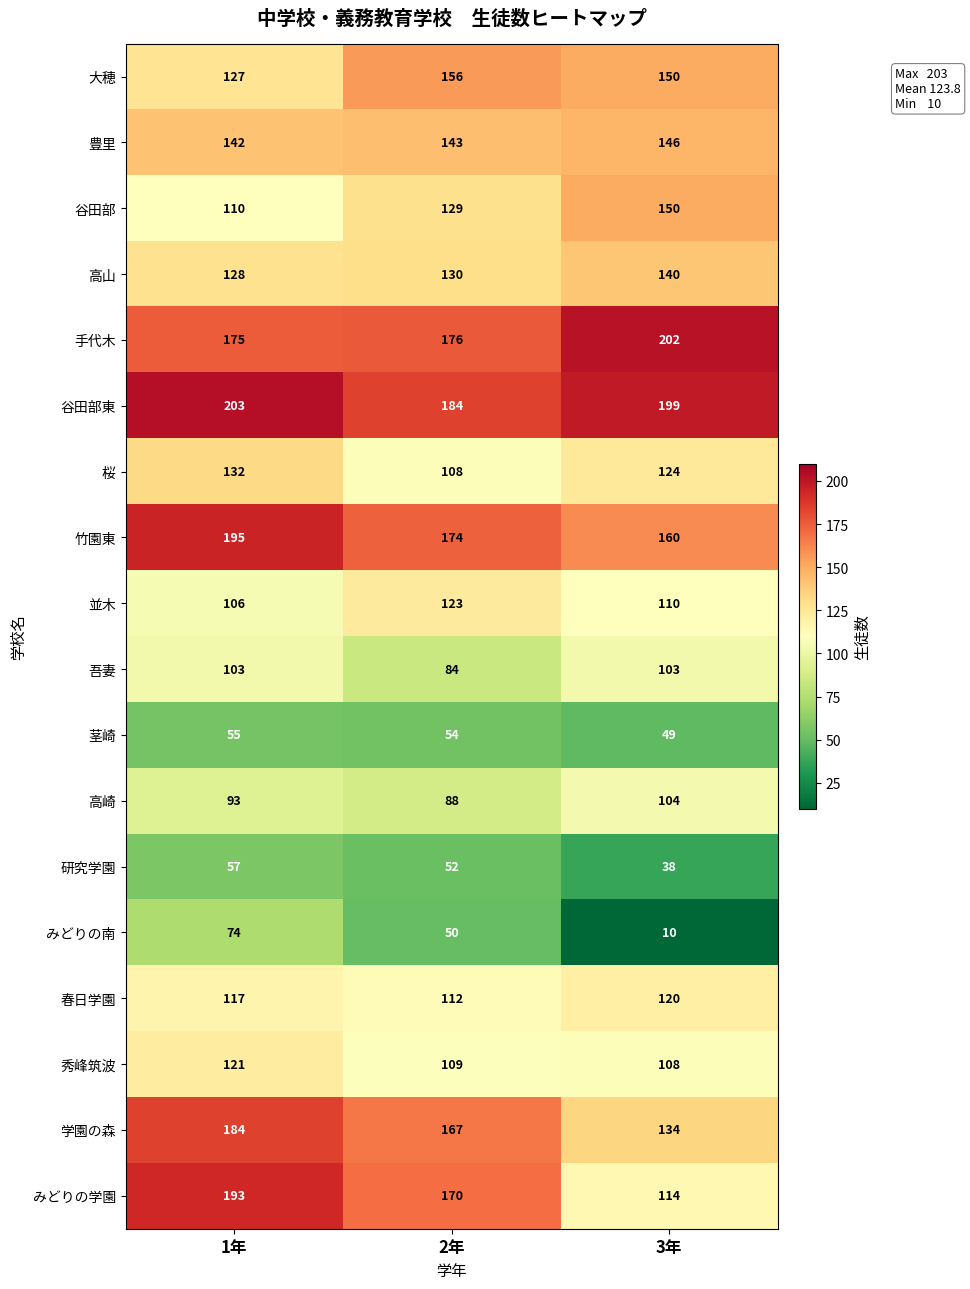

What value does the 茎崎 series have at 1年?

55